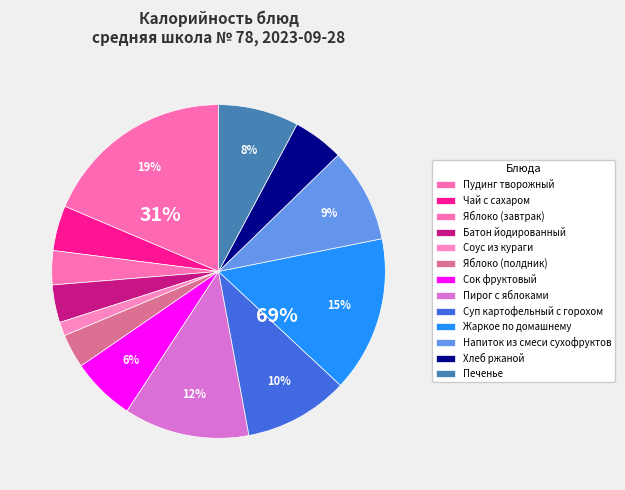

Do Суп картофельный с горохом and Яблоко (завтрак) together represent more than half of the pie?

No